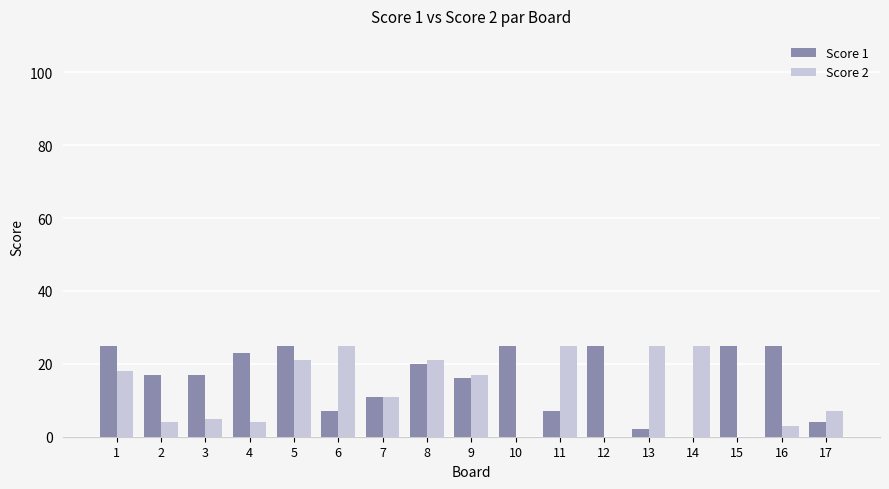

Are the bars grouped side by side (vs. stacked)?

Yes